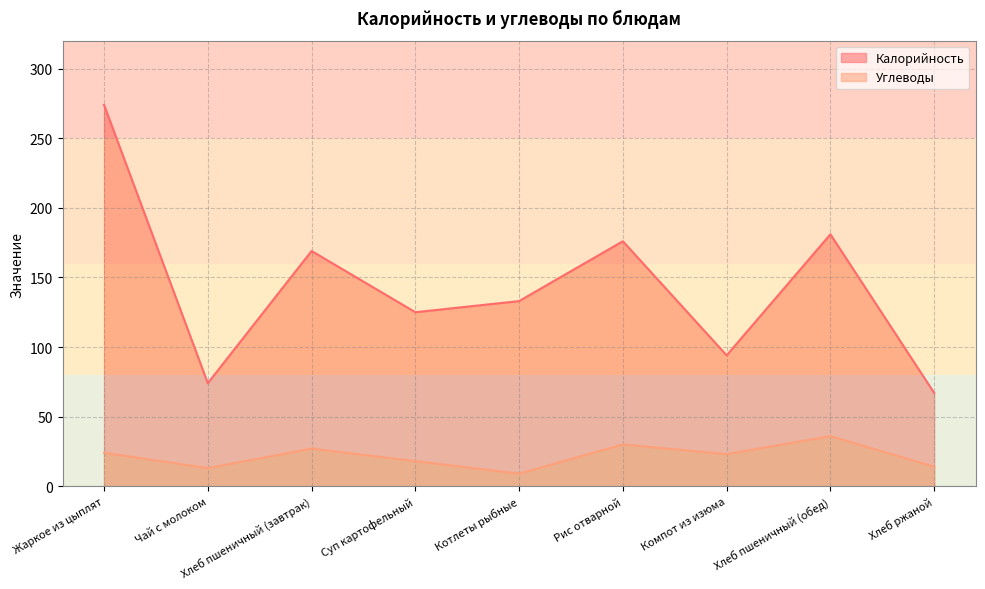

At which category does Калорийность reach its first local peak?

Хлеб пшеничный (завтрак)